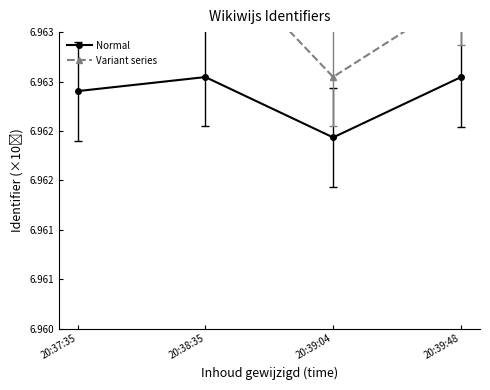

At 20:38:35, list the series in order from largest to smallest.

Variant series, Normal